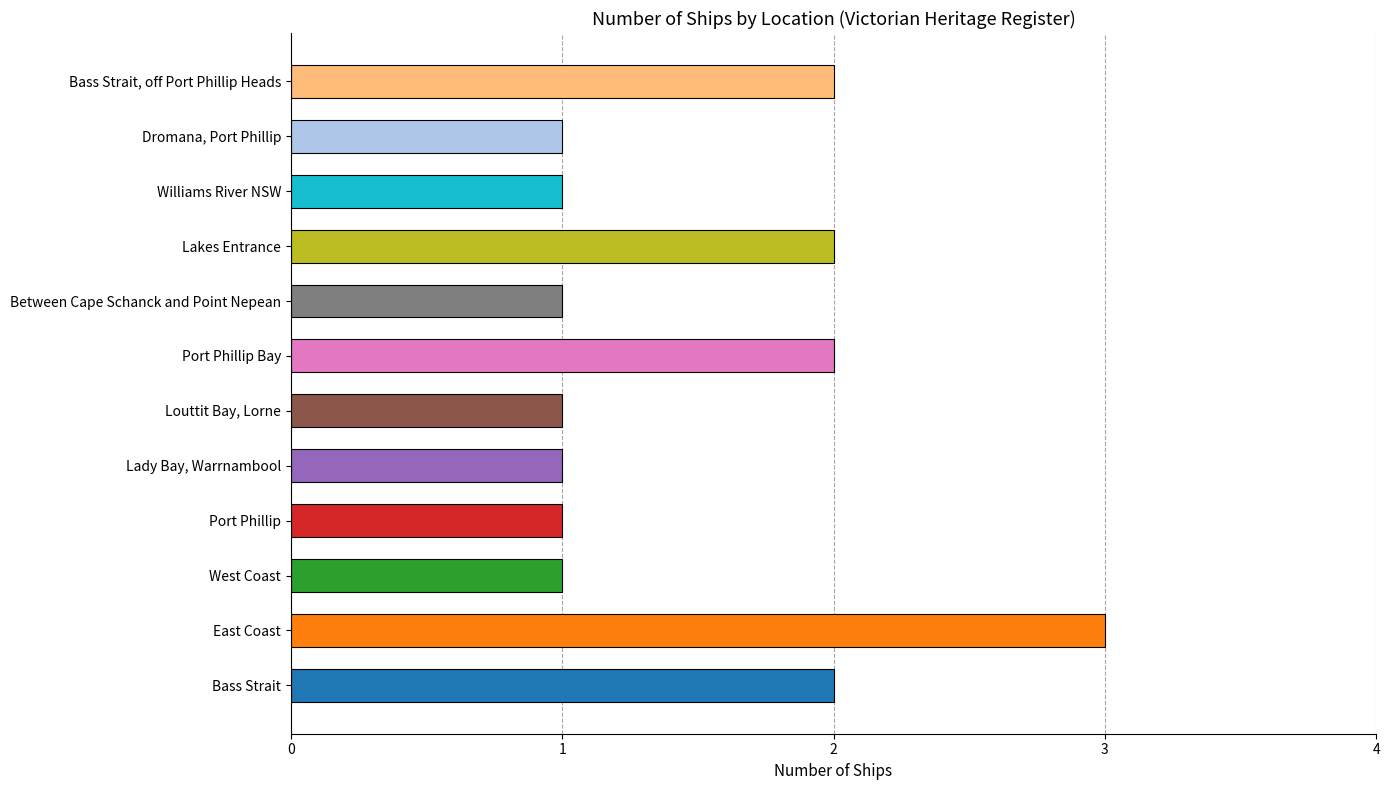

What is the change in value from Bass Strait to Dromana, Port Phillip?

-1